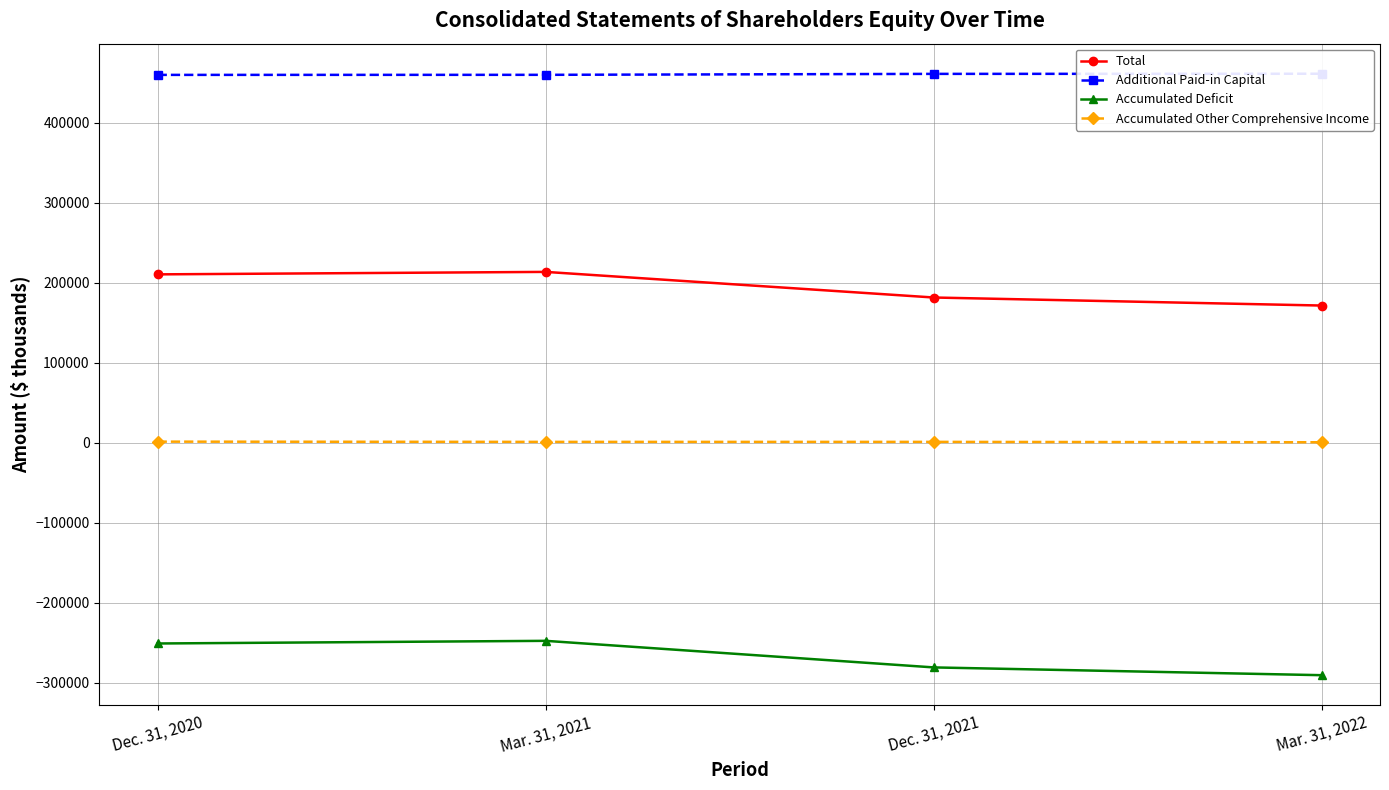

Reading left to right, what are all the values shown in this chart?

Total: 210532	213628	181590	171538
Additional Paid-in Capital: 460038	460113	461298	461468
Accumulated Deficit: -251139	-247824	-281064	-290794
Accumulated Other Comprehensive Income: 1316	1022	1029	538